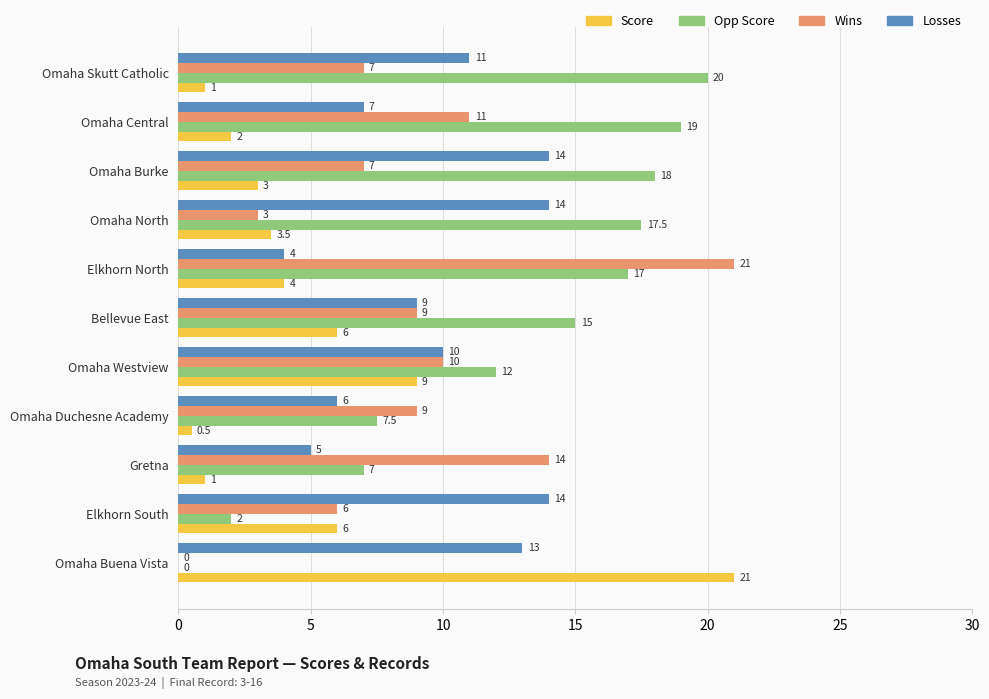

What is the sum of the Losses values at Gretna and Omaha Burke?

19.0